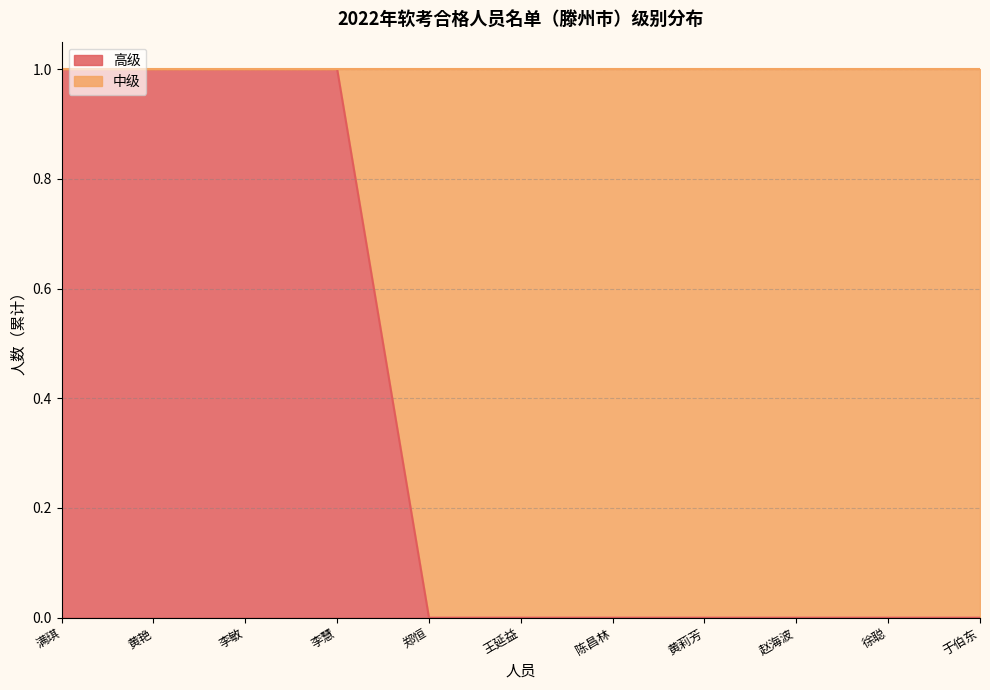

What is the change in value from 李慧 to 赵海波?

-1